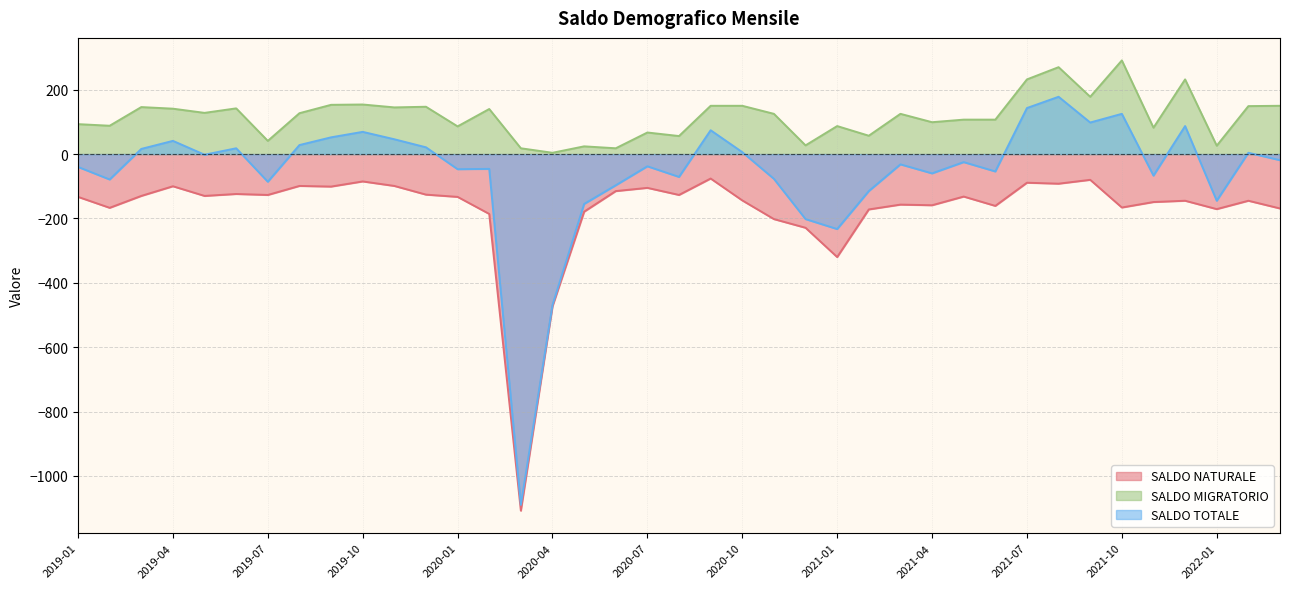

How many data points does each series have?

39